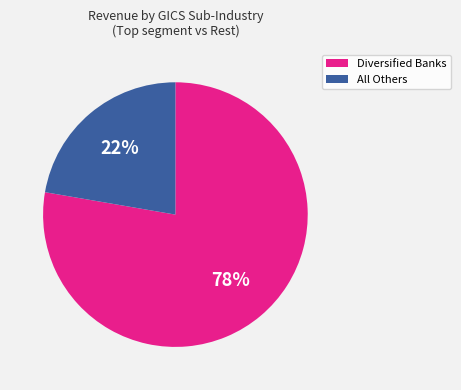

Is there a majority slice in this chart?

Yes